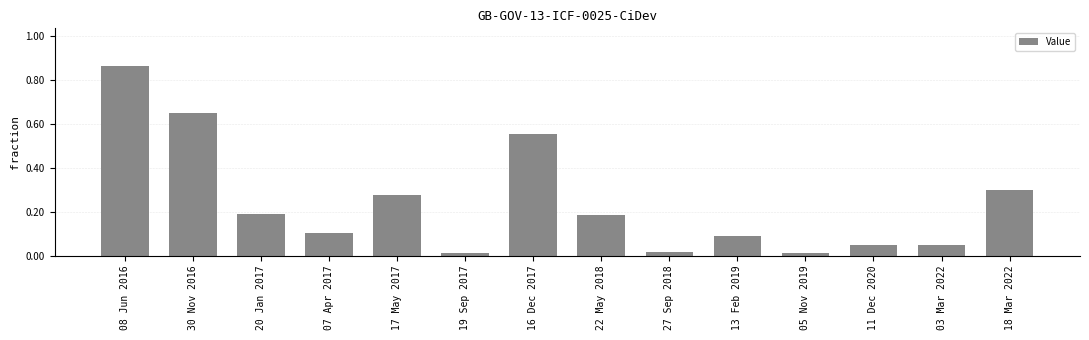

Reading left to right, what are all the values shown in this chart?

8635451.0	6520207.0	1906745.0	1013508.0	2755230.0	140059.0	5542063.0	1834560.0	157734.0	882843.0	116816.0	497449.0	493793.0	3000000.0